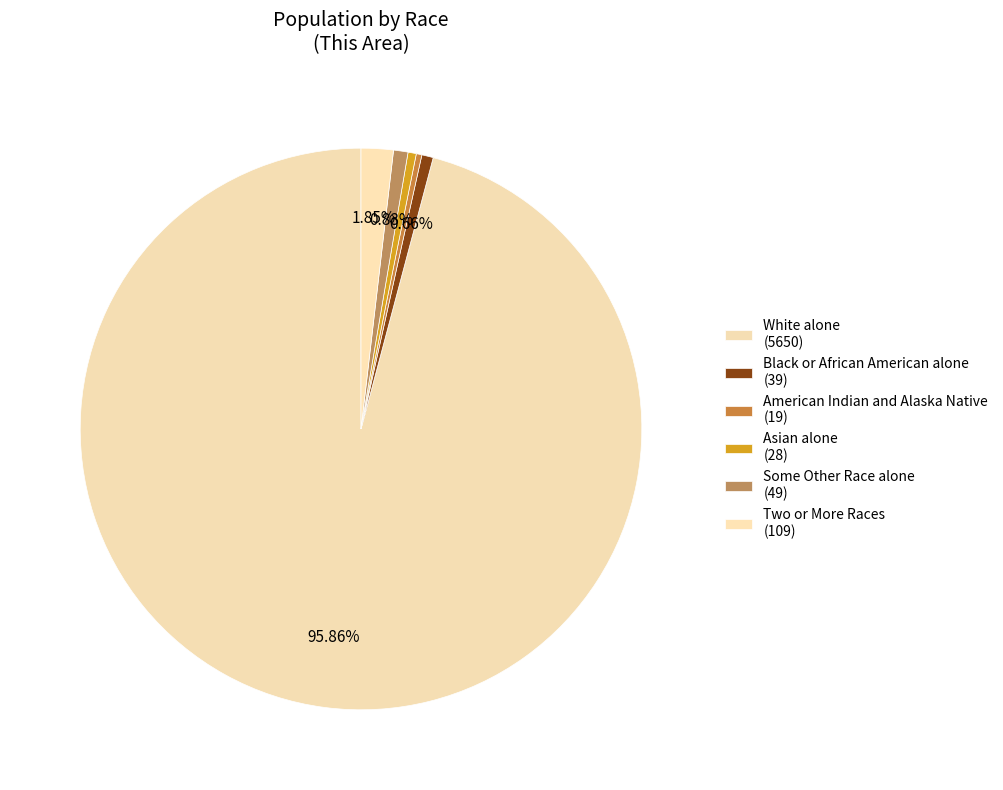

How many slices are in this pie chart?

6